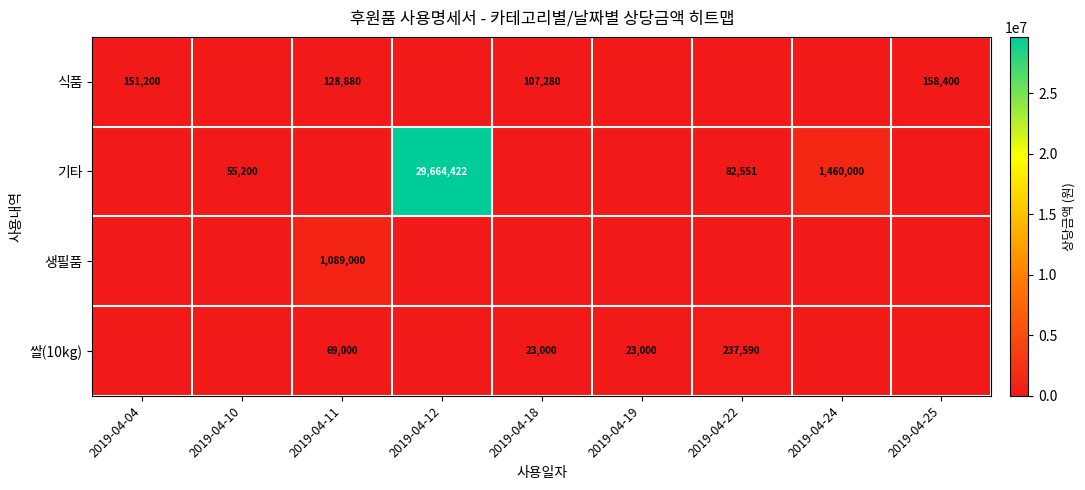

Is it true that 식품 equals 128880 at 2019-04-11?

True